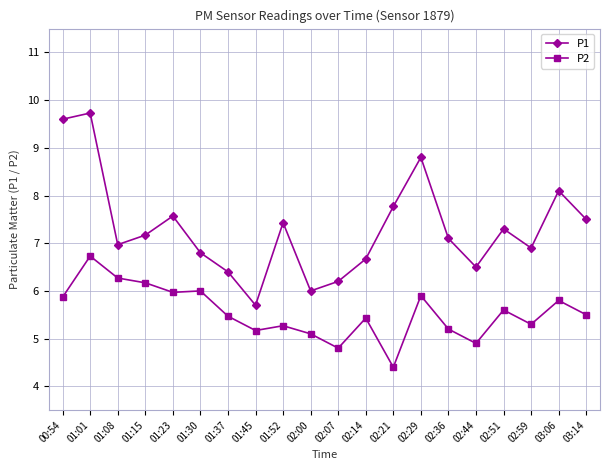

Is the value of P1 at 01:01 greater than the value of P2 at 02:14?

Yes